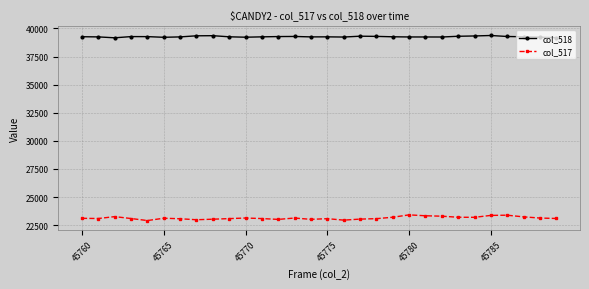

True or false: col_518 and col_517 intersect in this chart.

False